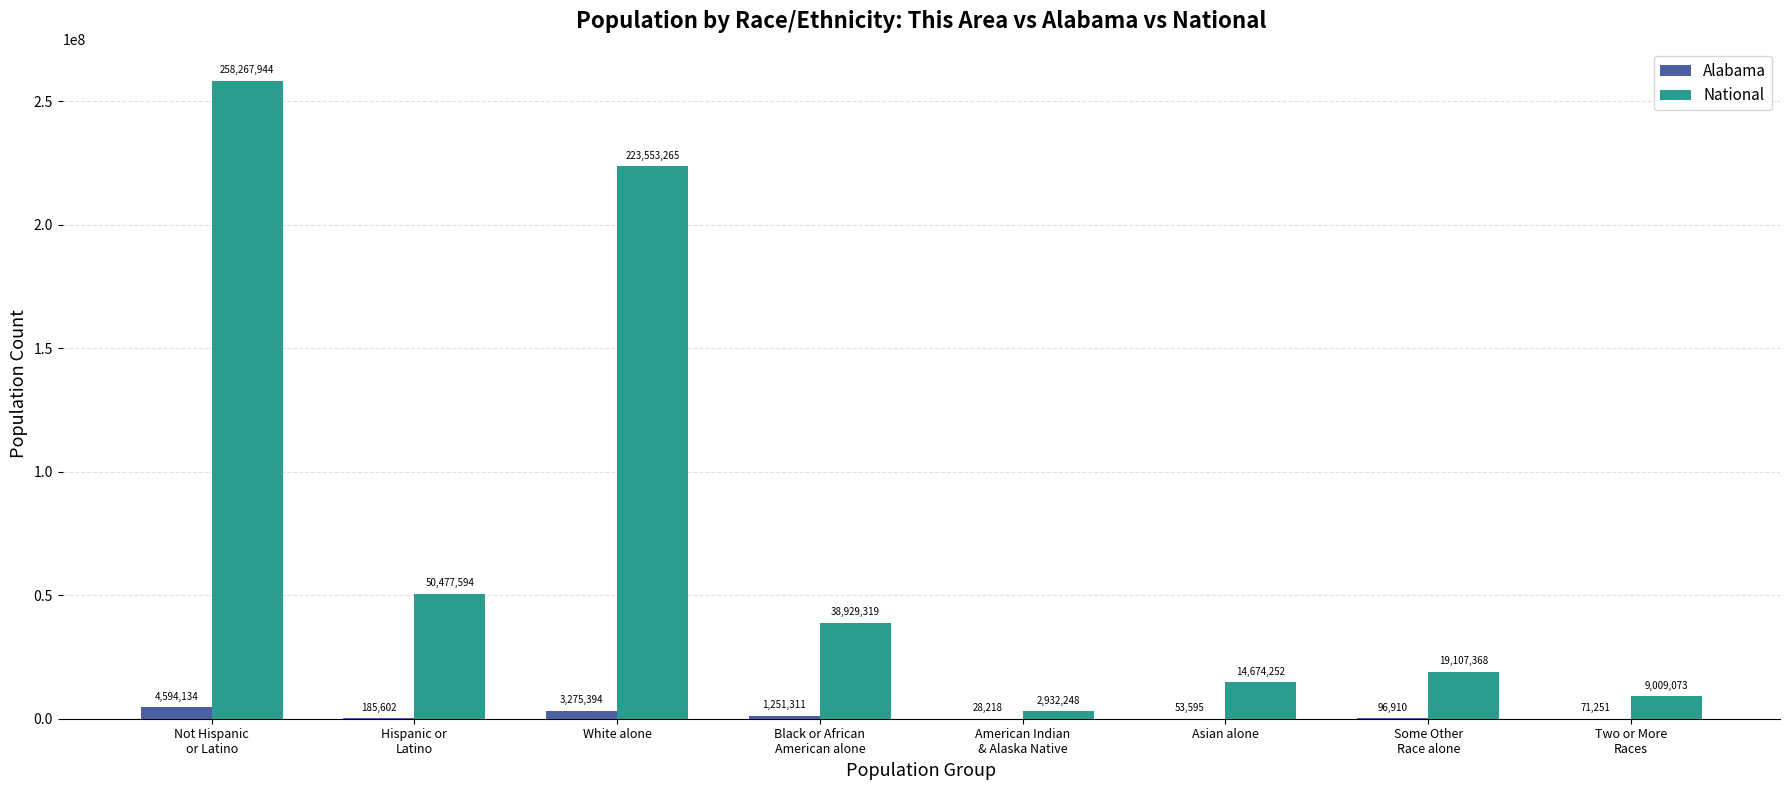

Which series changed the most between Black or African
American alone and Two or More
Races?

National